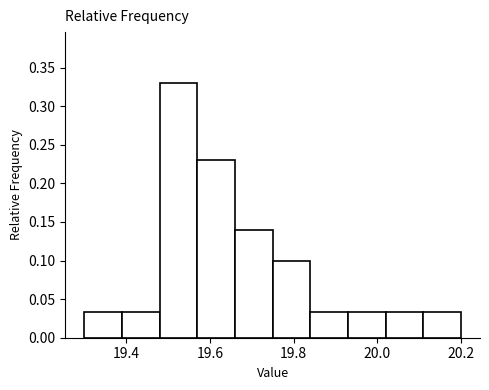

Reading left to right, transcribe this chart: for each bar, give the range it covers on the x-axis and its height. Neither the bar edges nor the heights are printed on the chart, so give them approximately, as read against the axes.

19.30 to 19.39: 0.035
19.39 to 19.48: 0.035
19.48 to 19.57: 0.330
19.57 to 19.66: 0.230
19.66 to 19.75: 0.140
19.75 to 19.84: 0.100
19.84 to 19.93: 0.035
19.93 to 20.02: 0.035
20.02 to 20.11: 0.035
20.11 to 20.20: 0.035